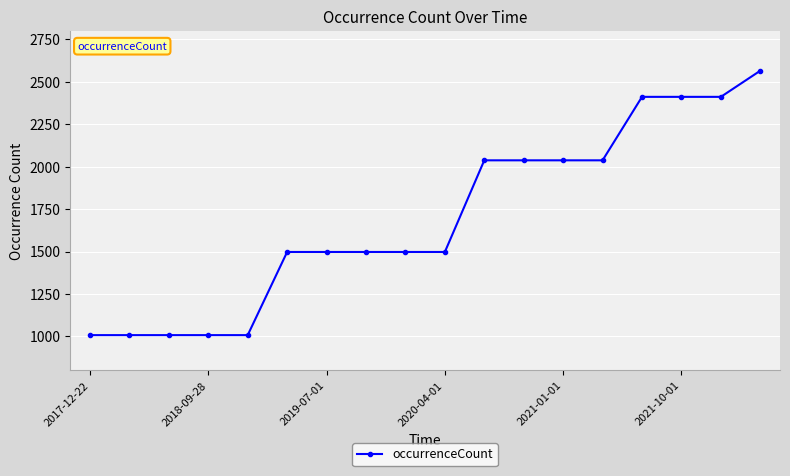

What is the maximum value shown in the chart?

2566